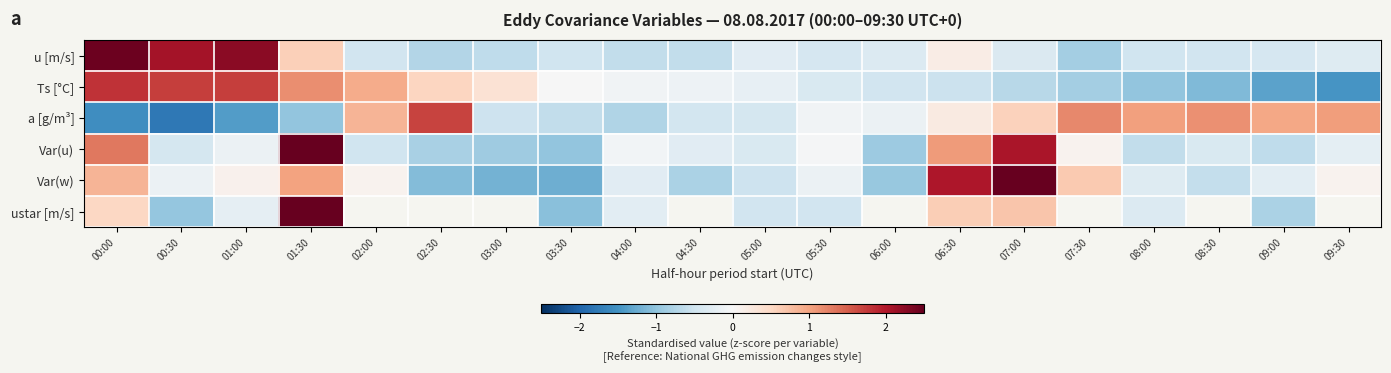

Which category has the lowest value in the ustar [m/s] series?

03:30